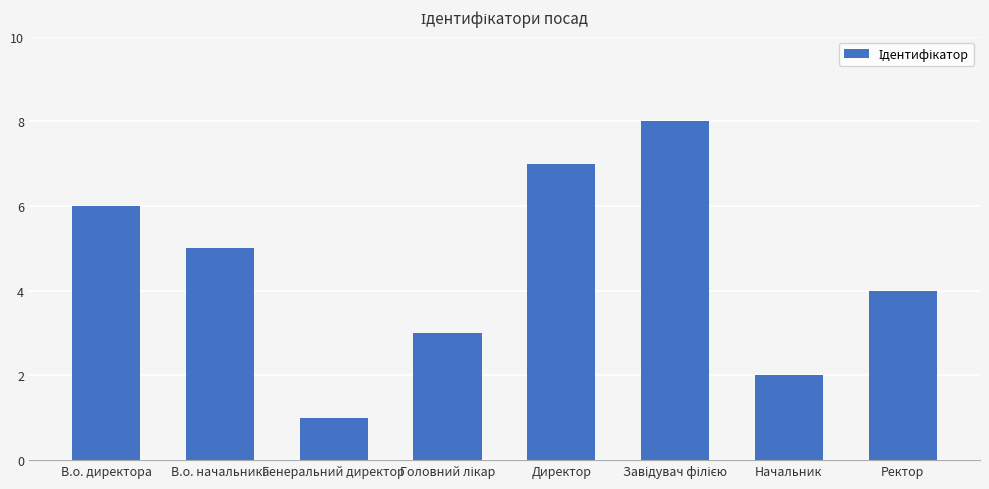

The chart shows a value of 1 at Генеральний директор. True or false?

True